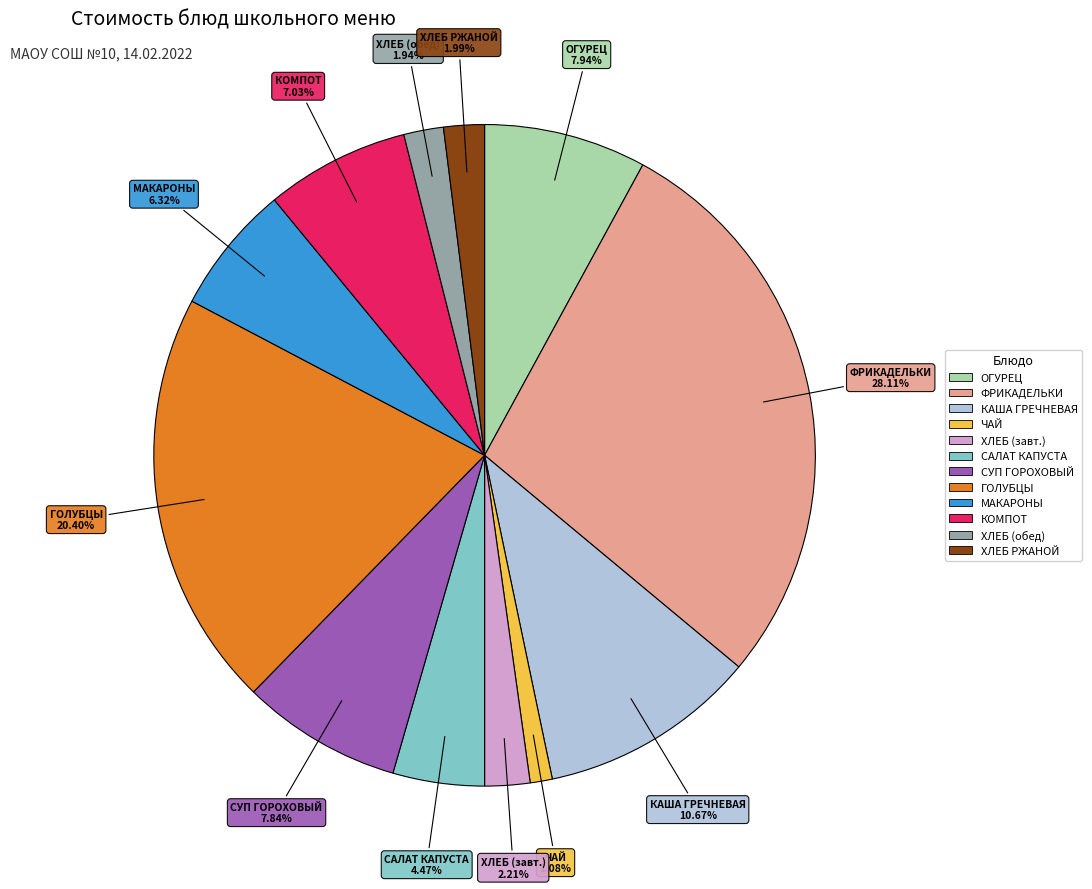

Is there any slice that represents more than half of the pie?

No